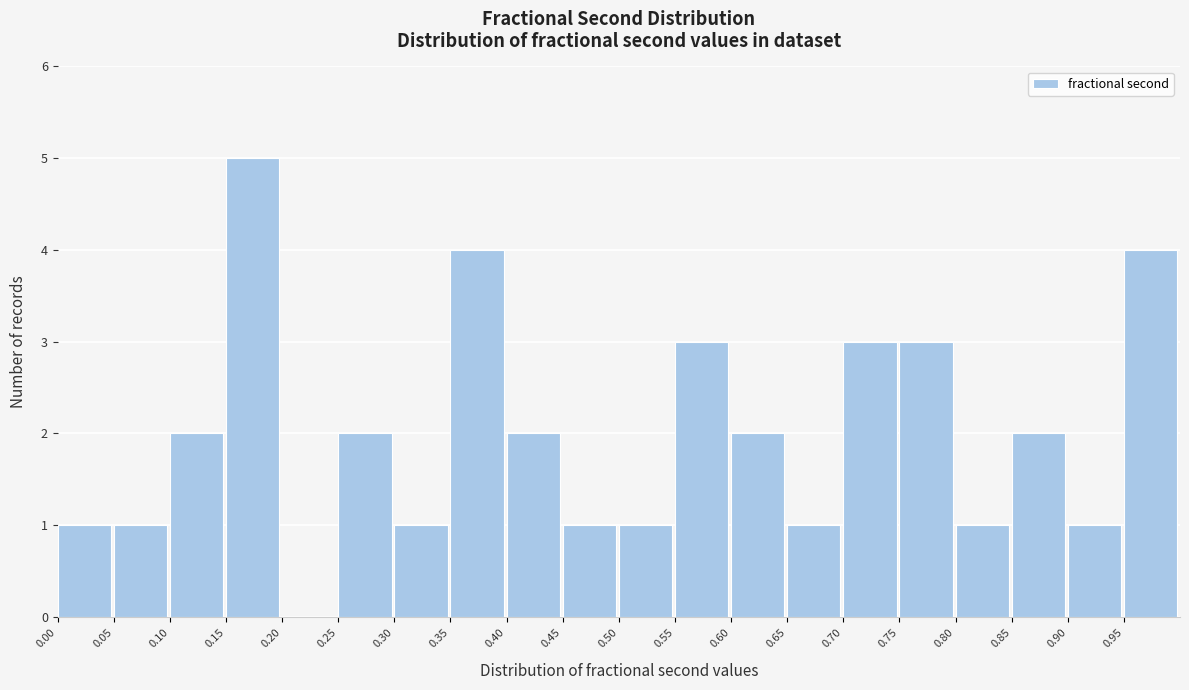

What is the height of the bar covering 0.40 to 0.45 on the x-axis? The values are not printed on the chart, so give them approximately, as read against the axis.

2